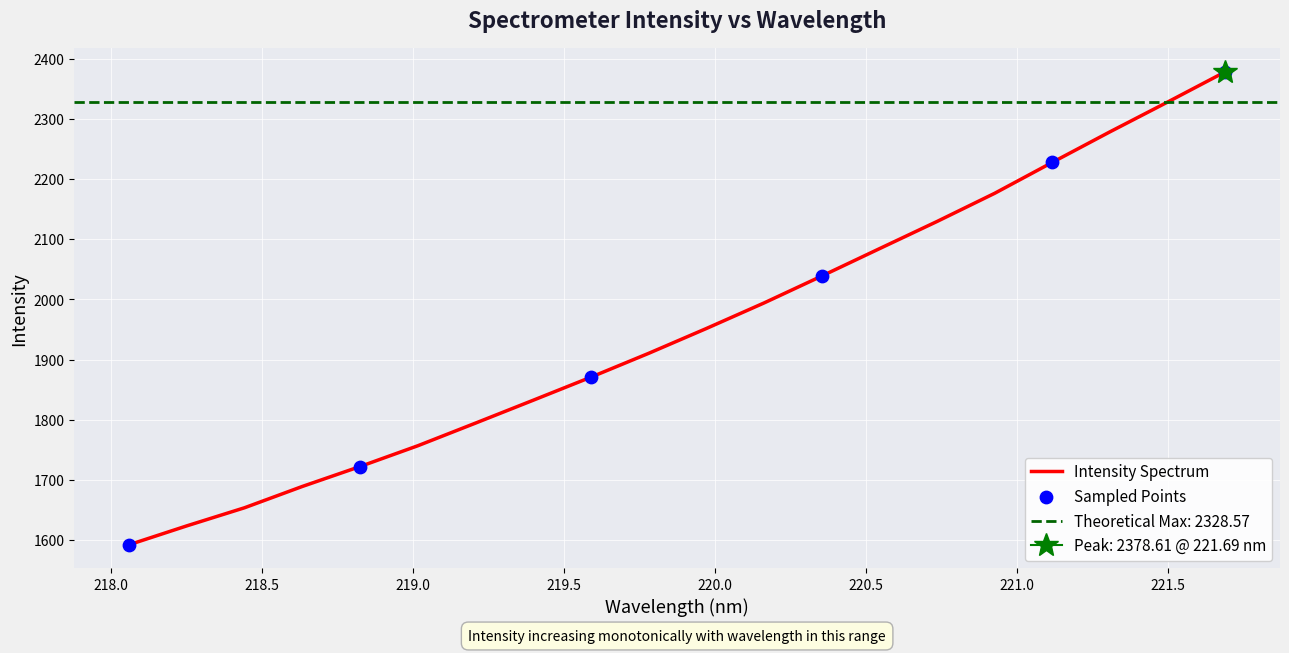

What is the highest value of the Intensity Spectrum series?

2378.6